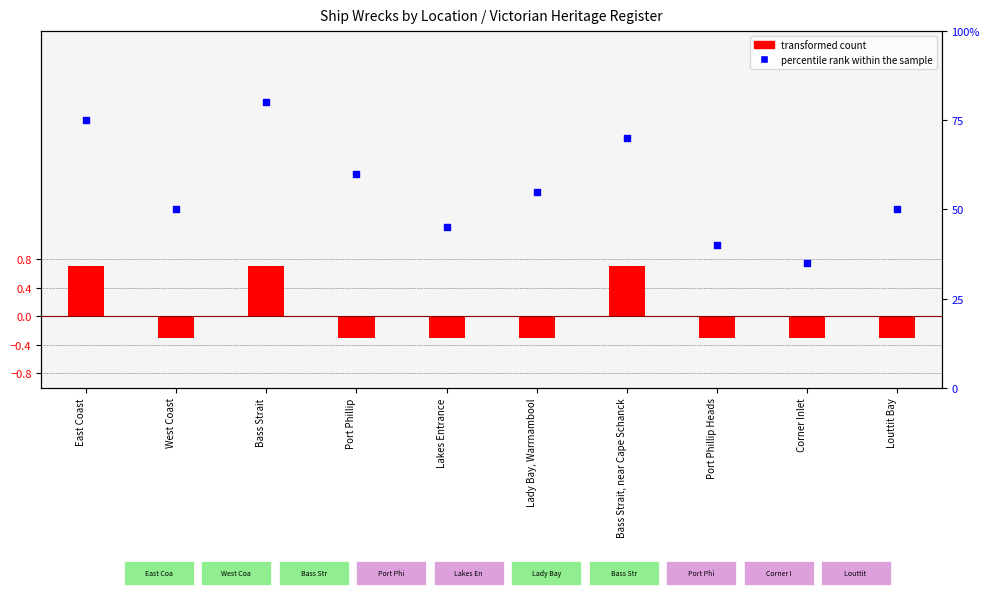

Which series has the largest total across all categories?

percentile rank within the sample